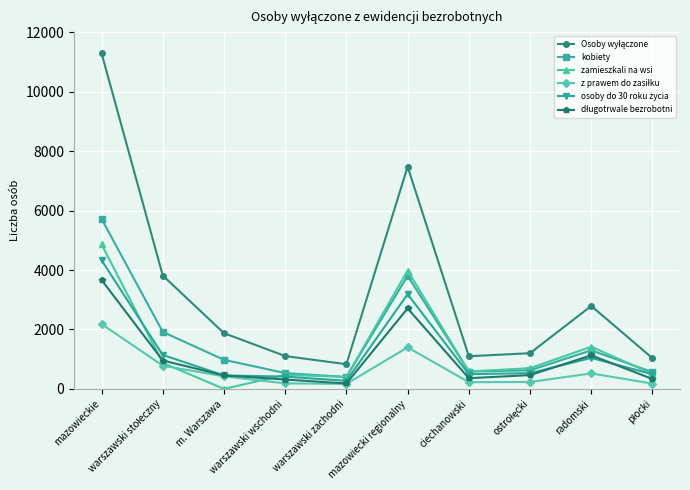

What position from the left is mazowiecki regionalny?

6